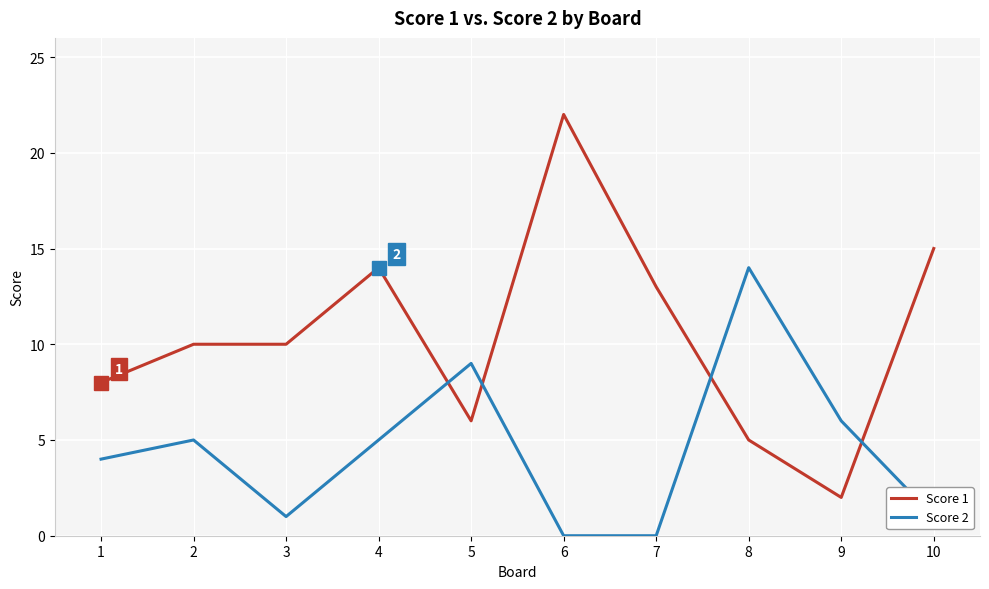

Which category has the highest value in the Score 1 series?

6